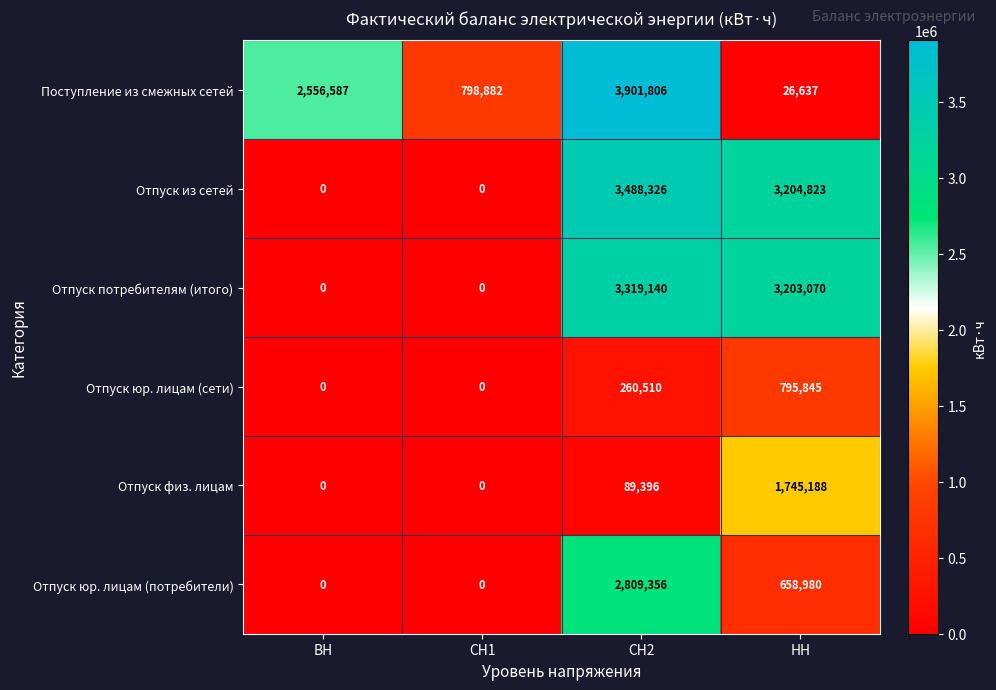

What is the total value across all series at СН1?

798882